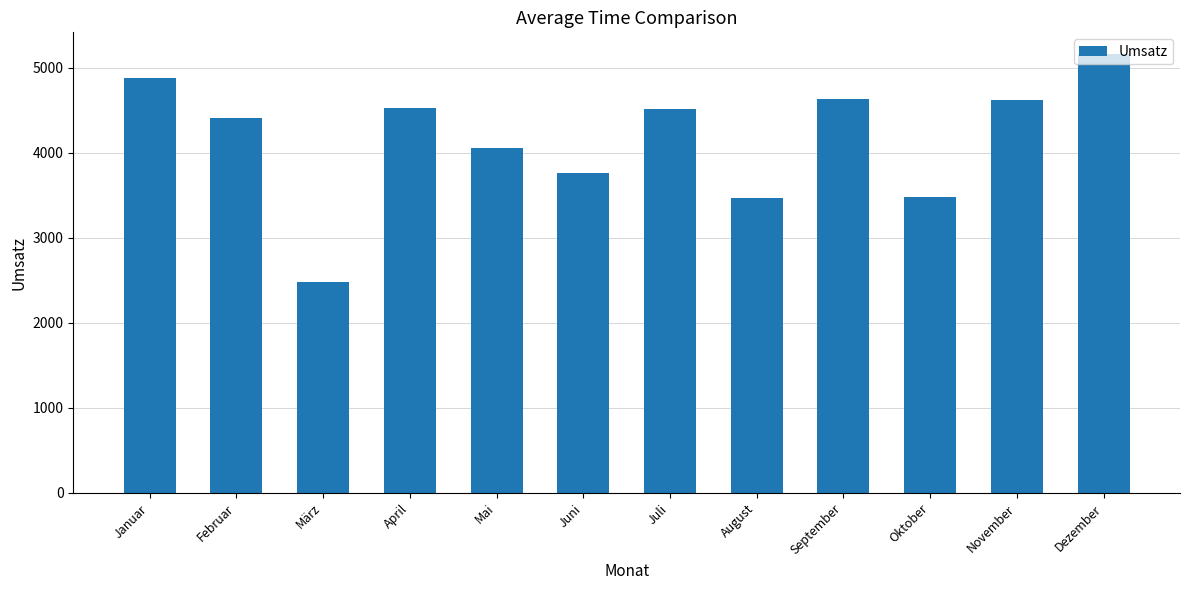

What is the difference between the maximum and minimum values?

2678.1